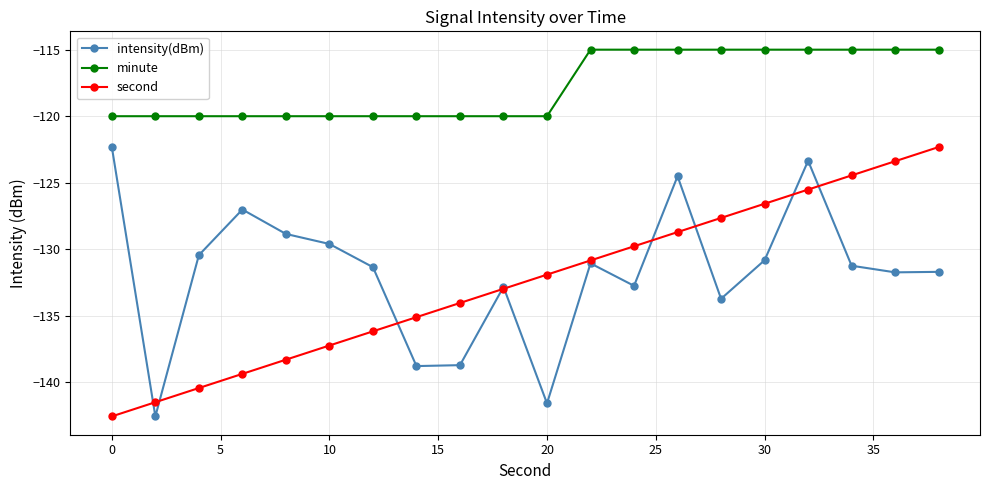

What is the greatest value displayed?

-115.0